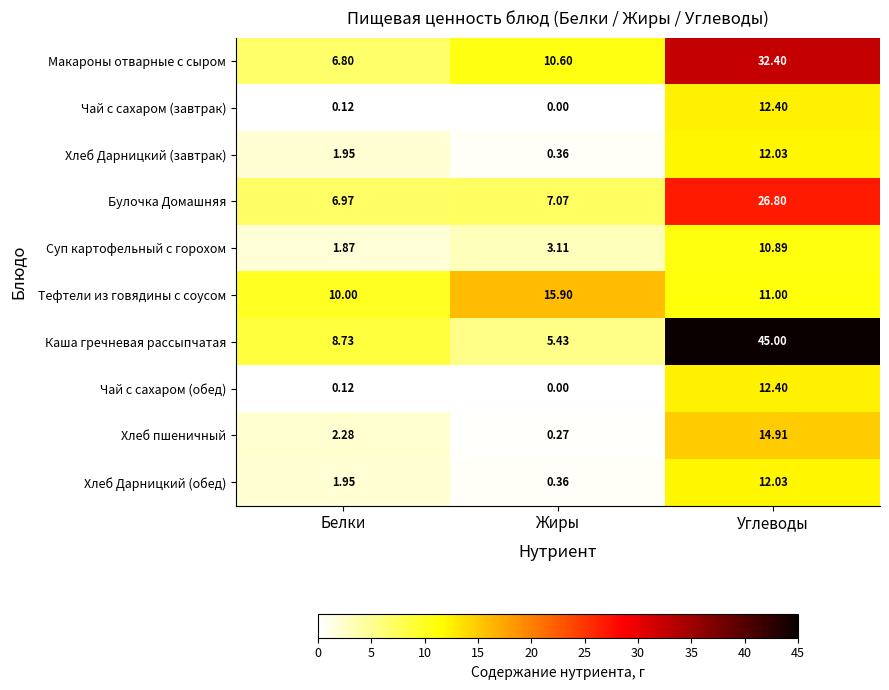

Which series has the largest total across all categories?

Каша гречневая рассыпчатая